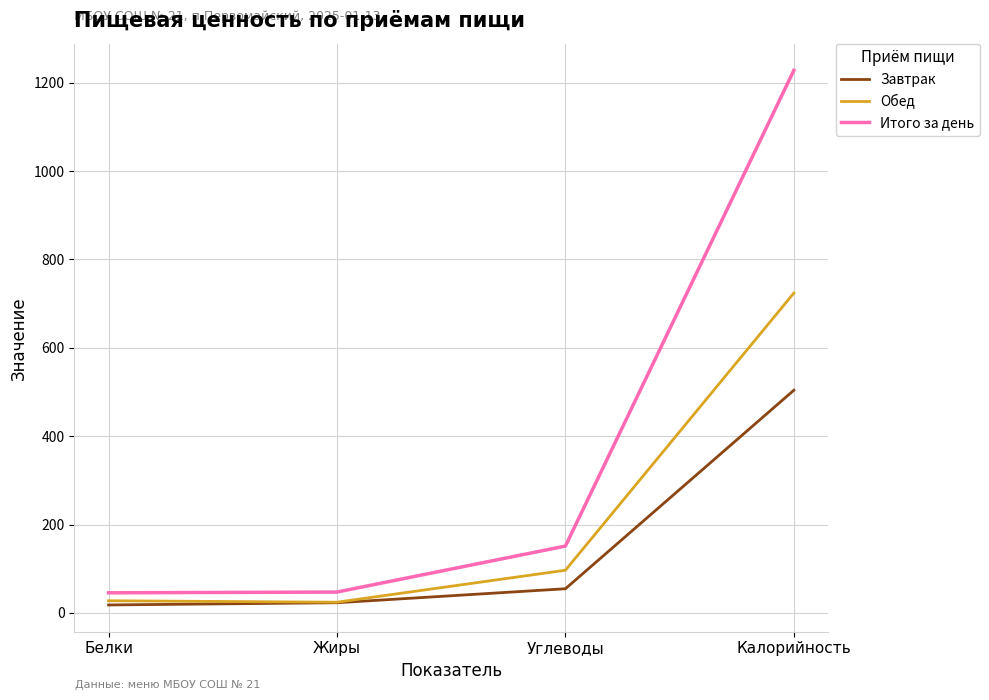

True or false: Завтрак and Итого за день cross at least once.

False